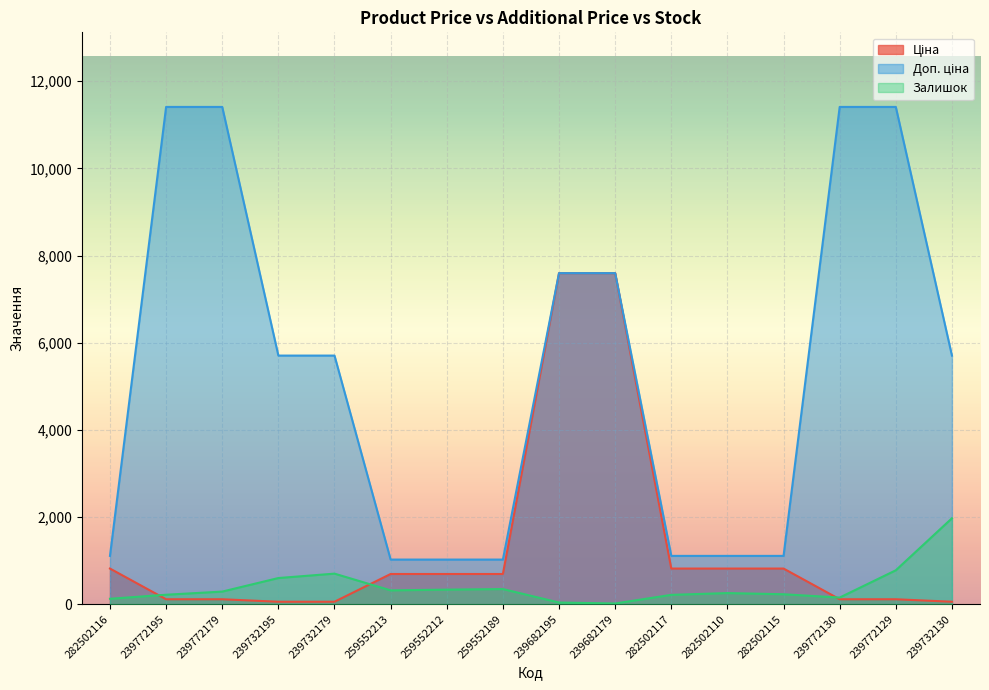

True or false: Залишок has a value of 392.1 at 239772195.

False